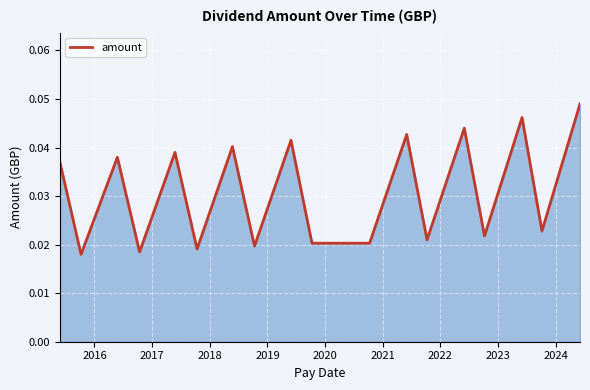

How many lines are shown in the chart?

1